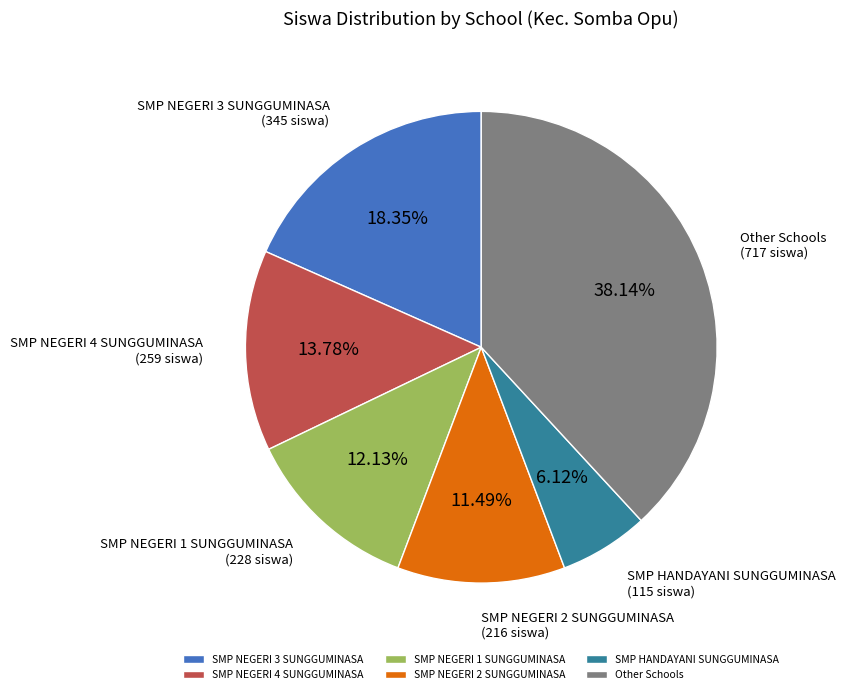

Which slice is the largest?

Other Schools